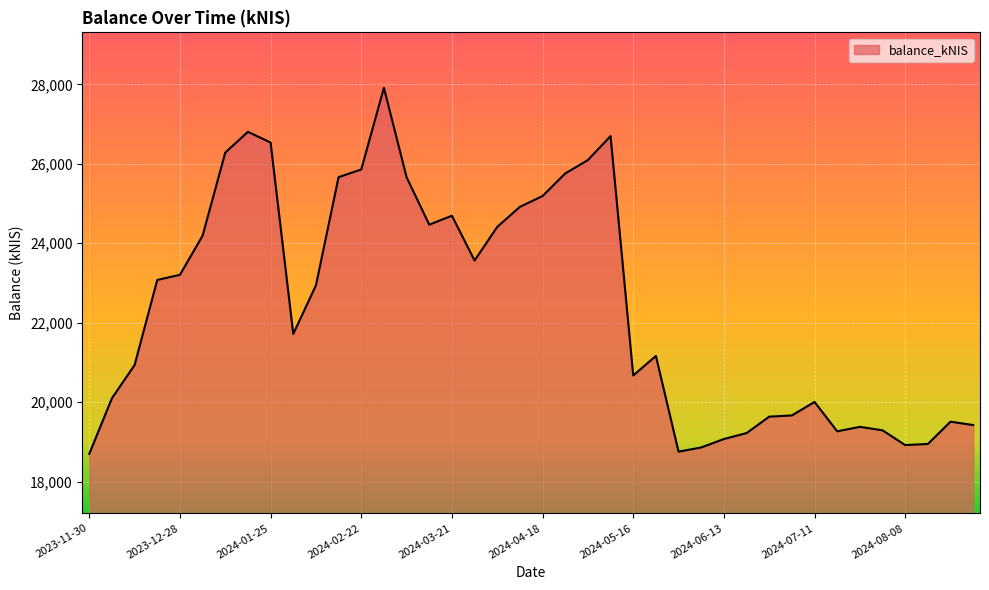

What is the minimum value shown in the chart?

18696.8